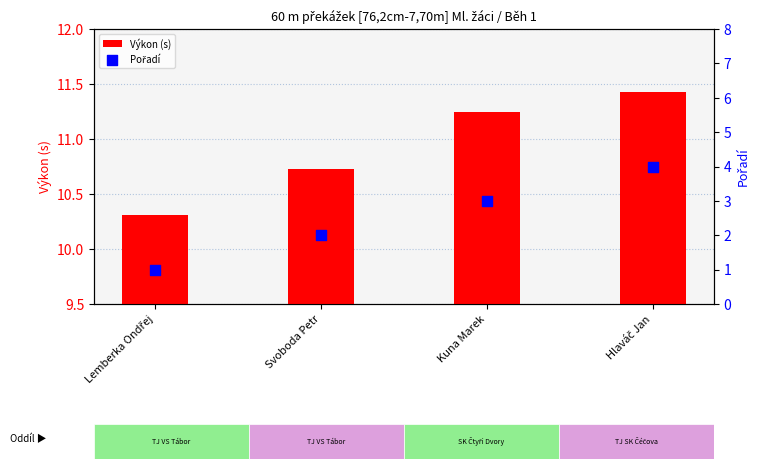

Which series has the widest spread of Y values?

Pořadí